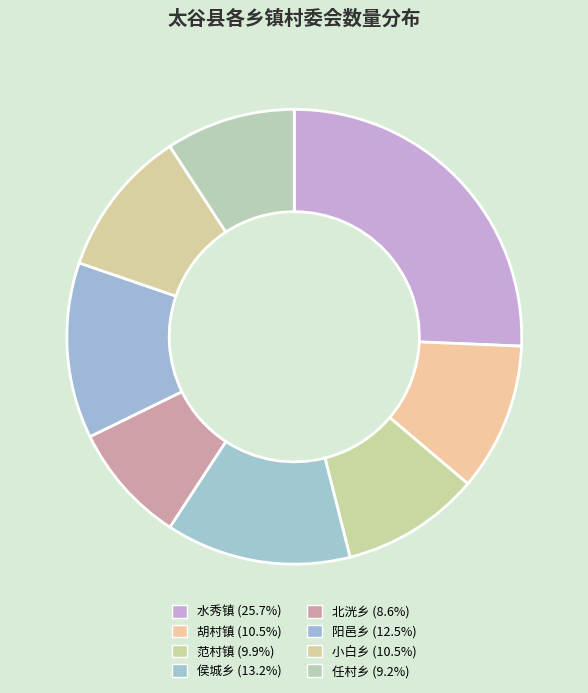

How many segments does this pie chart have?

8